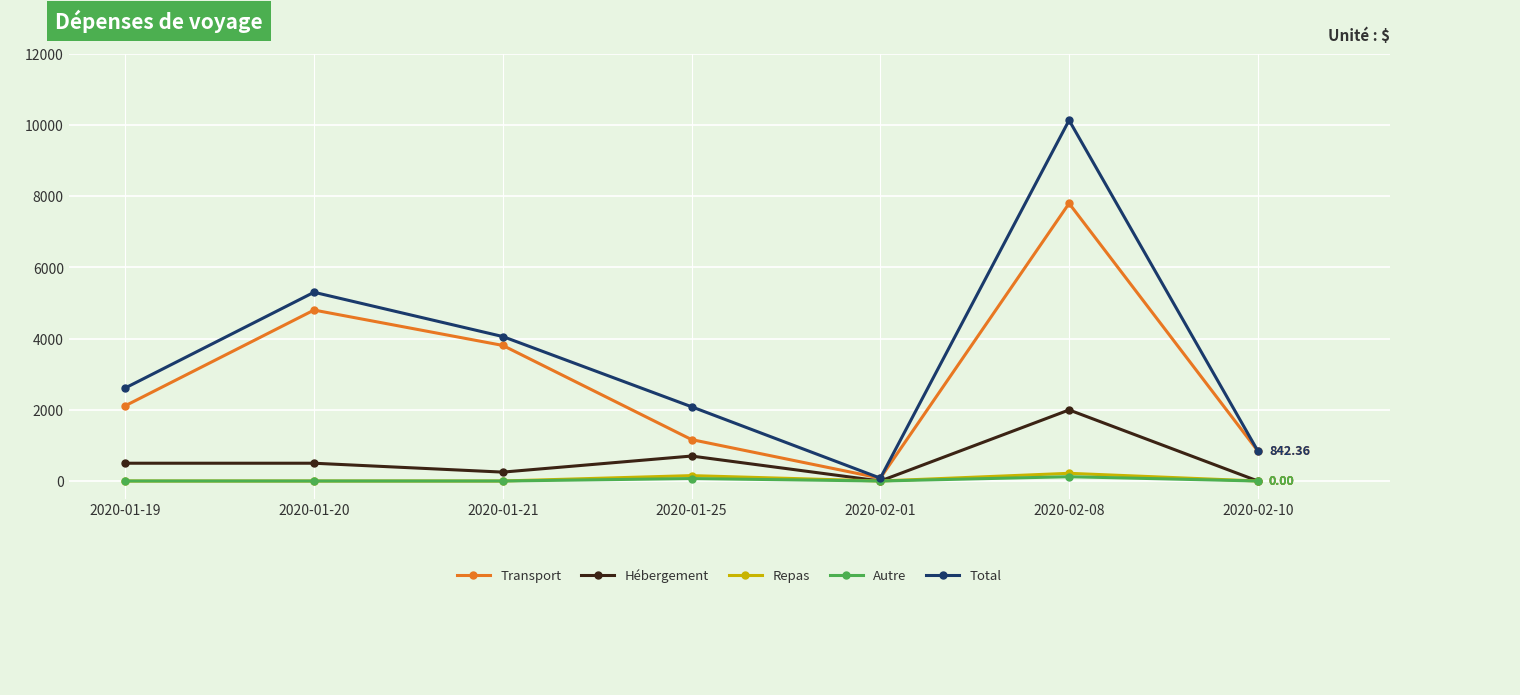

What is the label of the 4th point from the right?

2020-01-25